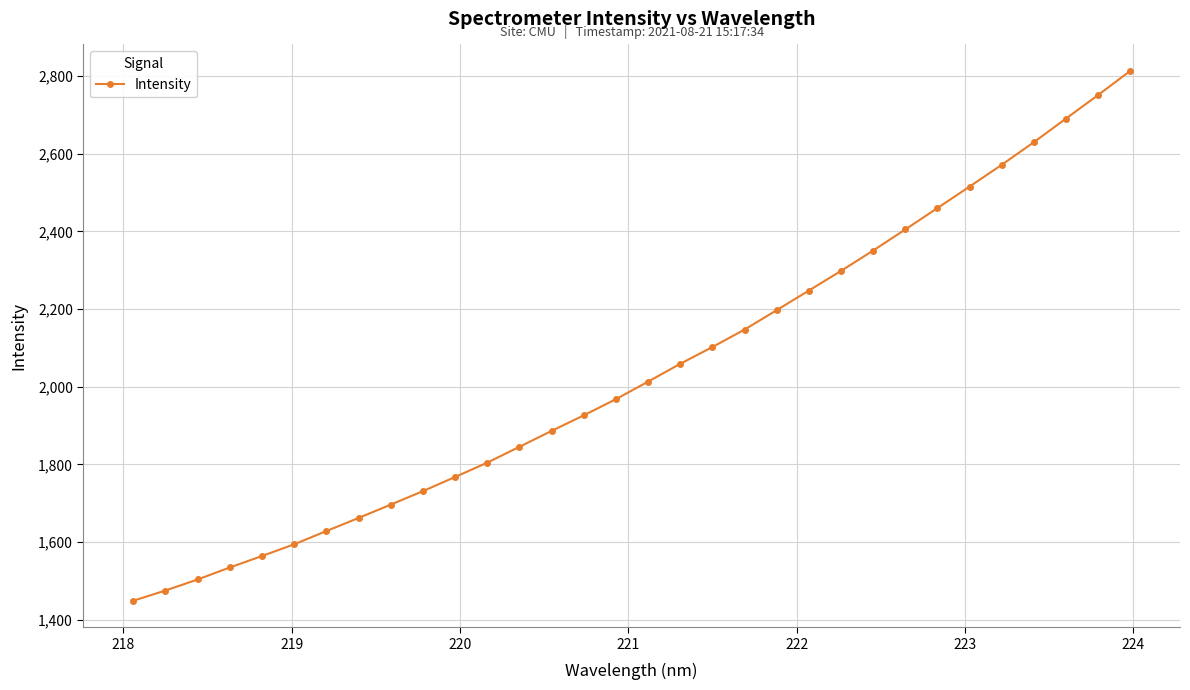

Does the chart have visible grid lines?

Yes